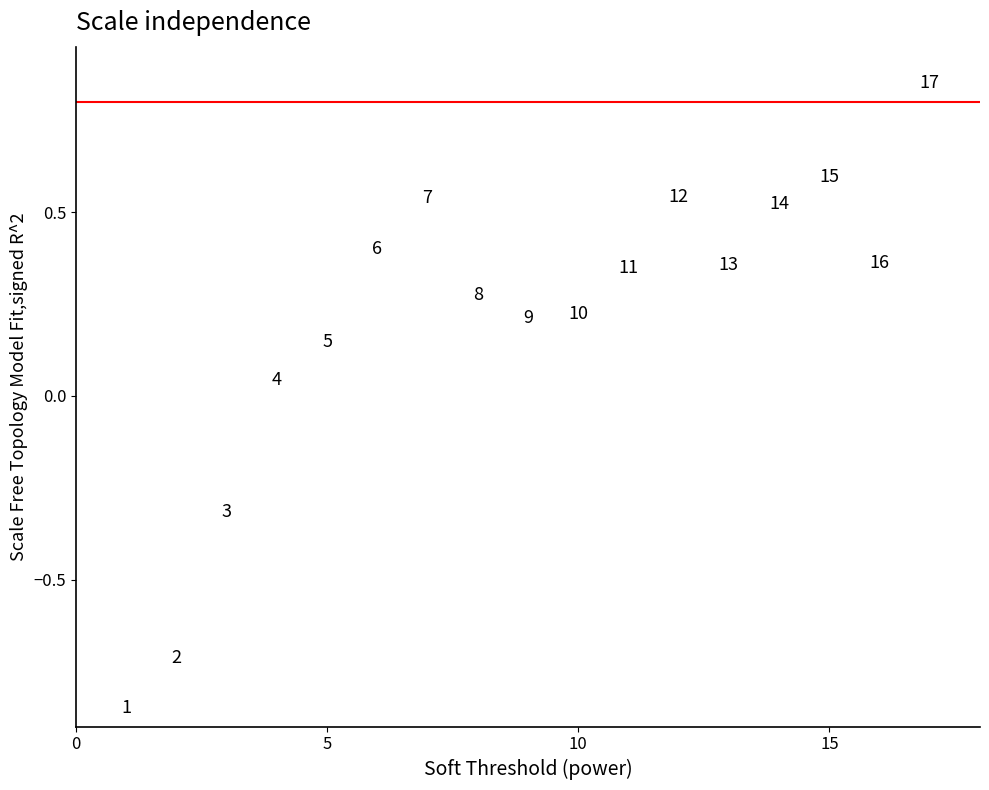

What is the range of Y values (max minus min)?

1.7